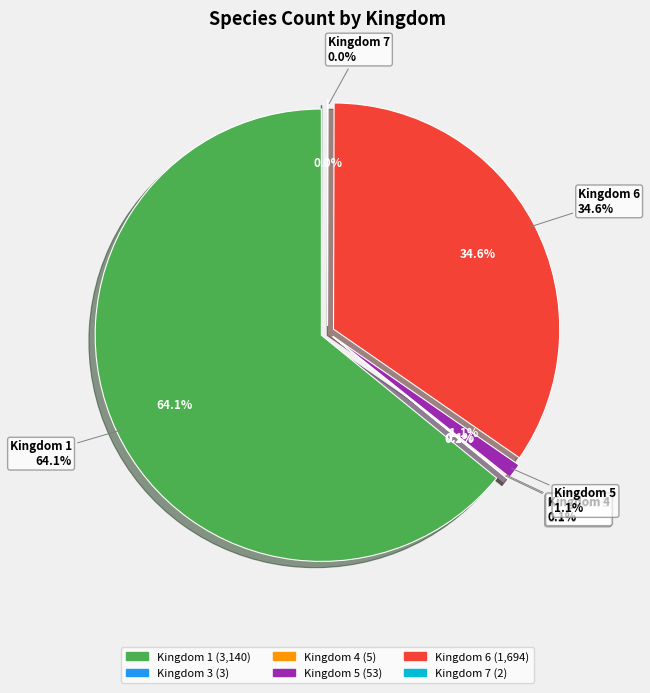

Is there any slice that represents more than half of the pie?

Yes